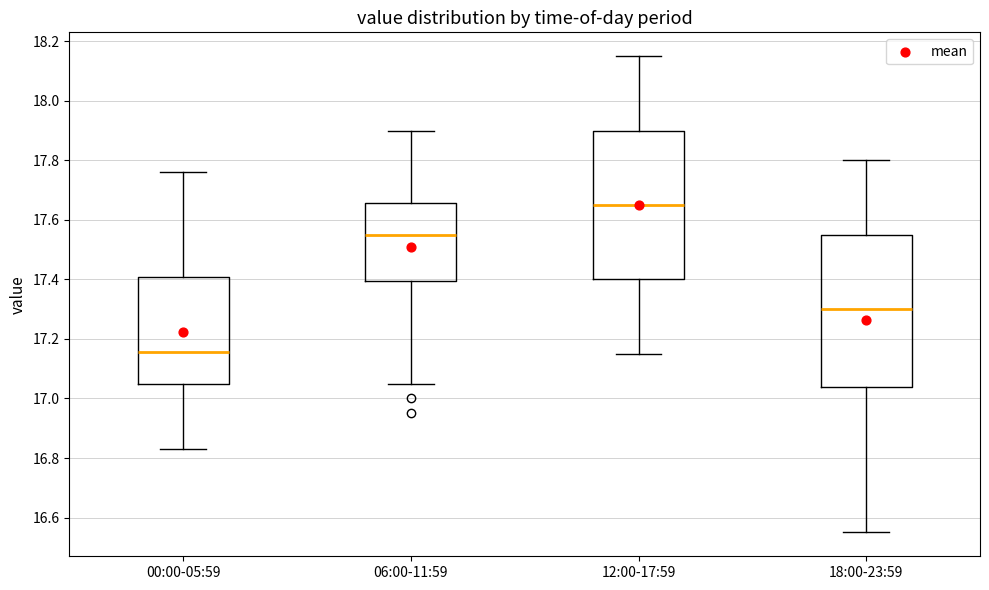

Reading left to right, transcribe this box plot: for each box, give where its median line is, the range the box spans, and where its two whiskers end, as read against the y-axis. The values are not printed on the chart, so give them approximately, as read against the axis.

00:00-05:59: median 17.16, box 17.06 to 17.40, whiskers 16.84 to 17.76
06:00-11:59: median 17.56, box 17.40 to 17.66, whiskers 17.06 to 17.90
12:00-17:59: median 17.66, box 17.40 to 17.90, whiskers 17.16 to 18.16
18:00-23:59: median 17.30, box 17.04 to 17.56, whiskers 16.56 to 17.80